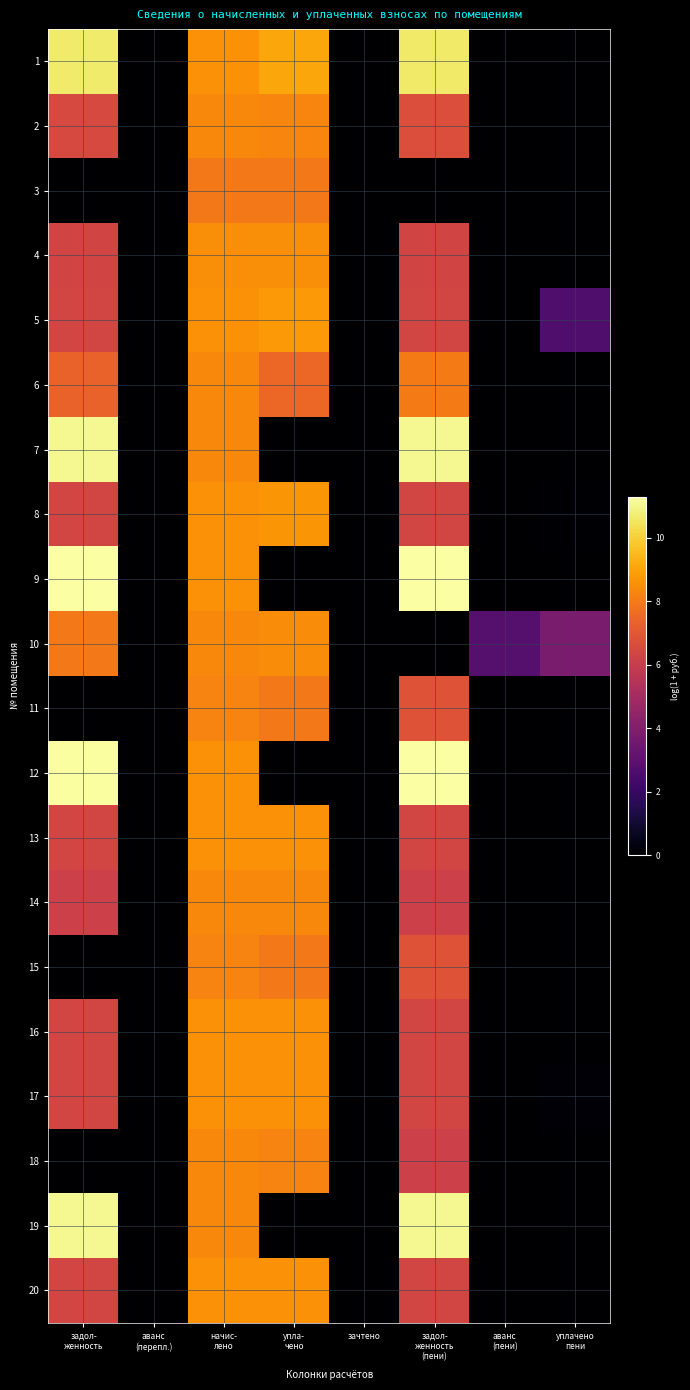

Reading left to right, list all the values displayed in this chart.

1: задол-
женность=10.6	аванс
(перепл.)=0.0	начис-
лено=8.6	упла-
чено=9.1	зачтено=0.0	задол-
женность
(пени)=10.6	аванс
(пени)=0.0	уплачено
пени=0.0
2: задол-
женность=6.5	аванс
(перепл.)=0.0	начис-
лено=8.4	упла-
чено=8.3	зачтено=0.0	задол-
женность
(пени)=6.7	аванс
(пени)=0.0	уплачено
пени=0.0
3: задол-
женность=0.0	аванс
(перепл.)=0.0	начис-
лено=8.0	упла-
чено=8.0	зачтено=0.0	задол-
женность
(пени)=0.0	аванс
(пени)=0.0	уплачено
пени=0.0
4: задол-
женность=6.3	аванс
(перепл.)=0.0	начис-
лено=8.5	упла-
чено=8.5	зачтено=0.0	задол-
женность
(пени)=6.3	аванс
(пени)=0.0	уплачено
пени=0.0
5: задол-
женность=6.4	аванс
(перепл.)=0.0	начис-
лено=8.6	упла-
чено=8.8	зачтено=0.0	задол-
женность
(пени)=6.4	аванс
(пени)=0.0	уплачено
пени=2.6
6: задол-
женность=7.3	аванс
(перепл.)=0.0	начис-
лено=8.4	упла-
чено=7.5	зачтено=0.0	задол-
женность
(пени)=8.0	аванс
(пени)=0.0	уплачено
пени=0.0
7: задол-
женность=11.0	аванс
(перепл.)=0.0	начис-
лено=8.4	упла-
чено=0.0	зачтено=0.0	задол-
женность
(пени)=11.1	аванс
(пени)=0.0	уплачено
пени=0.0
8: задол-
женность=6.4	аванс
(перепл.)=0.0	начис-
лено=8.6	упла-
чено=8.7	зачтено=0.0	задол-
женность
(пени)=6.4	аванс
(пени)=0.0	уплачено
пени=0.1
9: задол-
женность=11.3	аванс
(перепл.)=0.0	начис-
лено=8.6	упла-
чено=0.0	зачтено=0.0	задол-
женность
(пени)=11.3	аванс
(пени)=0.0	уплачено
пени=0.0
10: задол-
женность=8.0	аванс
(перепл.)=0.0	начис-
лено=8.4	упла-
чено=8.5	зачтено=0.0	задол-
женность
(пени)=0.0	аванс
(пени)=2.8	уплачено
пени=3.8
11: задол-
женность=0.0	аванс
(перепл.)=0.0	начис-
лено=8.2	упла-
чено=8.0	зачтено=0.0	задол-
женность
(пени)=6.9	аванс
(пени)=0.0	уплачено
пени=0.0
12: задол-
женность=11.2	аванс
(перепл.)=0.0	начис-
лено=8.6	упла-
чено=0.0	зачтено=0.0	задол-
женность
(пени)=11.3	аванс
(пени)=0.0	уплачено
пени=0.0
13: задол-
женность=6.4	аванс
(перепл.)=0.0	начис-
лено=8.6	упла-
чено=8.6	зачтено=0.0	задол-
женность
(пени)=6.4	аванс
(пени)=0.0	уплачено
пени=0.0
14: задол-
женность=6.2	аванс
(перепл.)=0.0	начис-
лено=8.4	упла-
чено=8.4	зачтено=0.0	задол-
женность
(пени)=6.2	аванс
(пени)=0.0	уплачено
пени=0.0
15: задол-
женность=0.0	аванс
(перепл.)=0.0	начис-
лено=8.2	упла-
чено=8.0	зачтено=0.0	задол-
женность
(пени)=6.9	аванс
(пени)=0.0	уплачено
пени=0.0
16: задол-
женность=6.4	аванс
(перепл.)=0.0	начис-
лено=8.6	упла-
чено=8.6	зачтено=0.0	задол-
женность
(пени)=6.4	аванс
(пени)=0.0	уплачено
пени=0.0
17: задол-
женность=6.4	аванс
(перепл.)=0.0	начис-
лено=8.6	упла-
чено=8.6	зачтено=0.0	задол-
женность
(пени)=6.4	аванс
(пени)=0.0	уплачено
пени=0.1
18: задол-
женность=0.0	аванс
(перепл.)=0.0	начис-
лено=8.4	упла-
чено=8.3	зачтено=0.0	задол-
женность
(пени)=6.2	аванс
(пени)=0.0	уплачено
пени=0.0
19: задол-
женность=11.0	аванс
(перепл.)=0.0	начис-
лено=8.4	упла-
чено=0.0	зачтено=0.0	задол-
женность
(пени)=11.1	аванс
(пени)=0.0	уплачено
пени=0.0
20: задол-
женность=6.4	аванс
(перепл.)=0.0	начис-
лено=8.6	упла-
чено=8.6	зачтено=0.0	задол-
женность
(пени)=6.4	аванс
(пени)=0.0	уплачено
пени=0.0